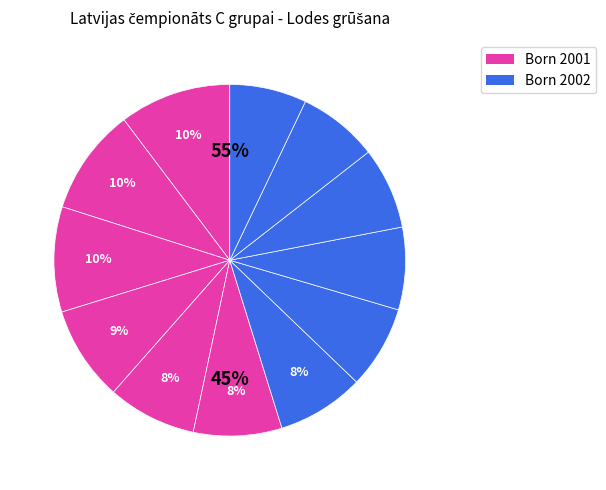

Combined, do Samanta Semibratova and Viktorija Kāršeniece account for over 50%?

No